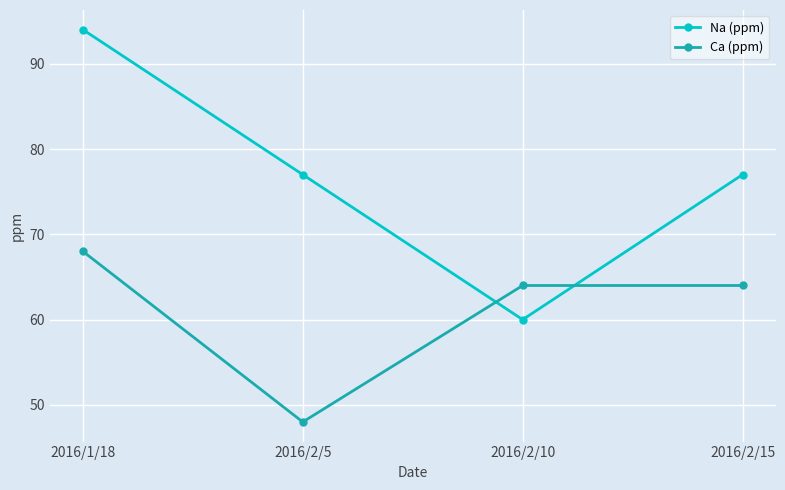

Between which two adjacent categories do Na (ppm) and Ca (ppm) first intersect?

2016/2/5 and 2016/2/10